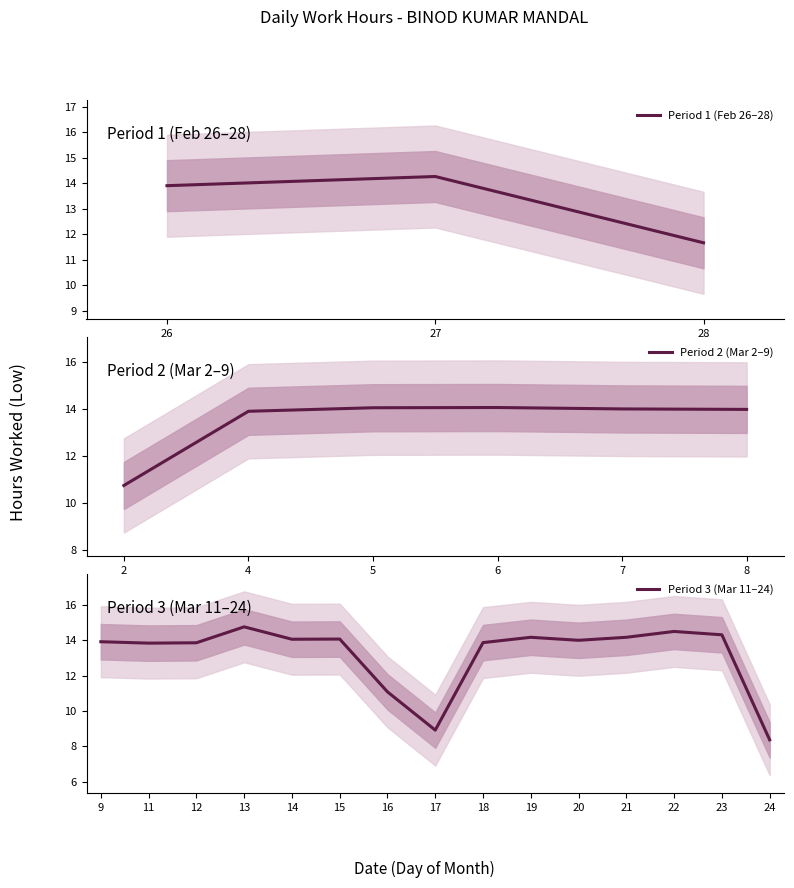

At 14, list the series in order from smallest to largest.

Low_outer_lower, Low_lower, Low, Low_upper, Low_outer_upper